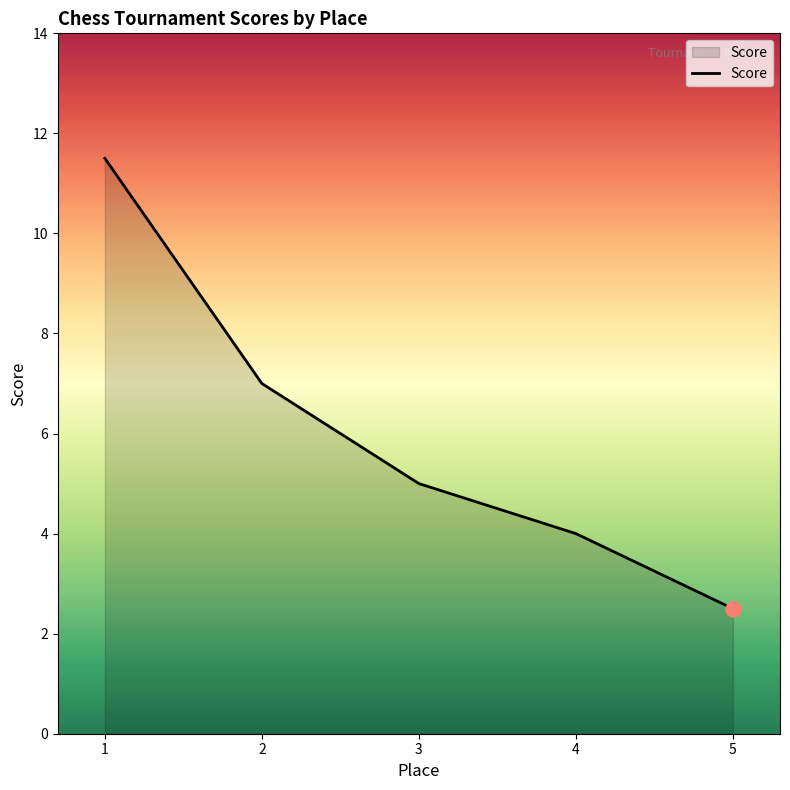

Which has a higher value, 3 or 5?

3